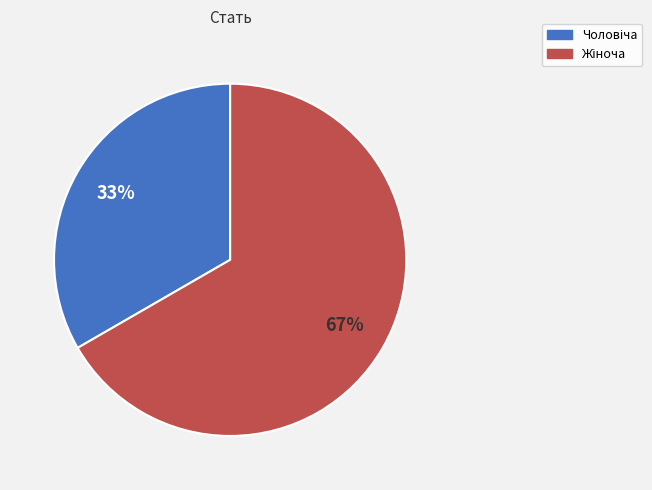

To the nearest percent, what is the average slice percentage?

50%